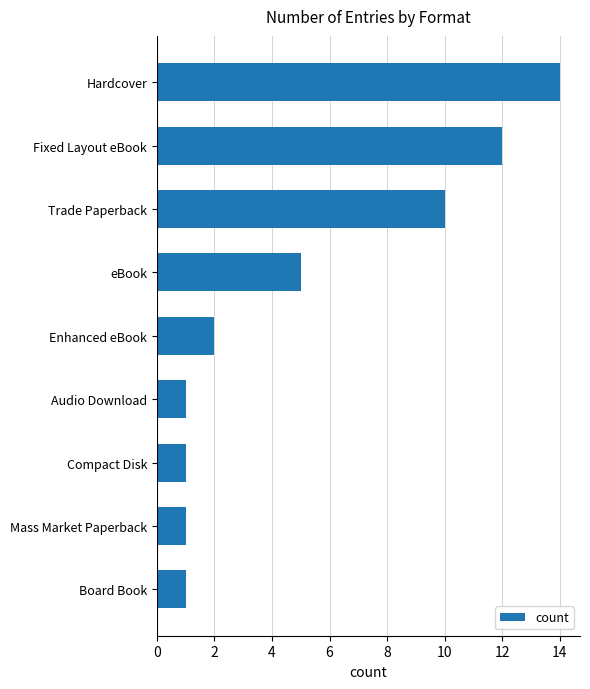

Count the number of categories in the chart.

9